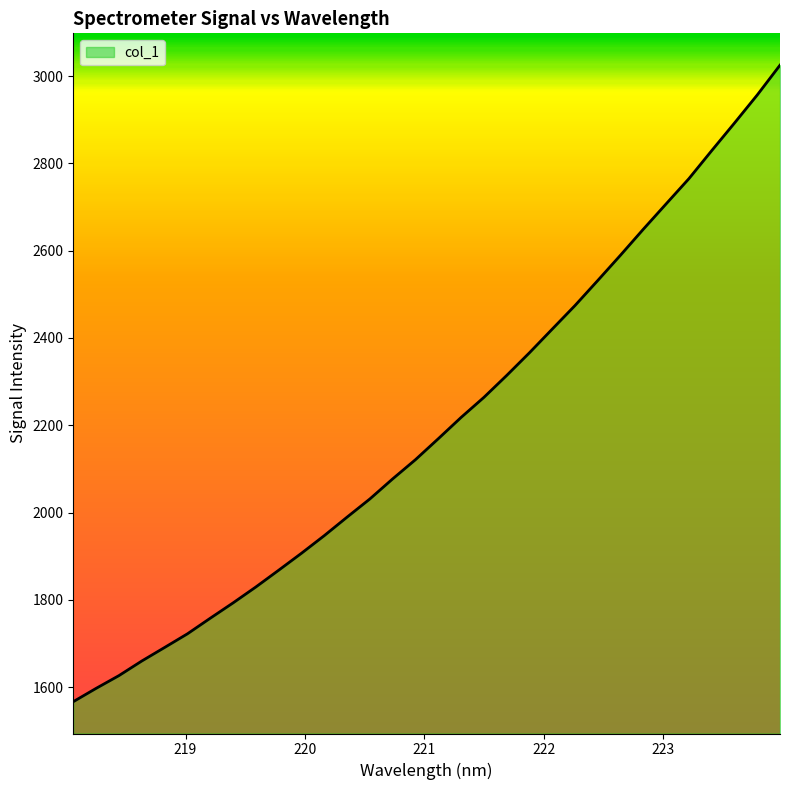

What is the minimum value shown in the chart?

1567.0